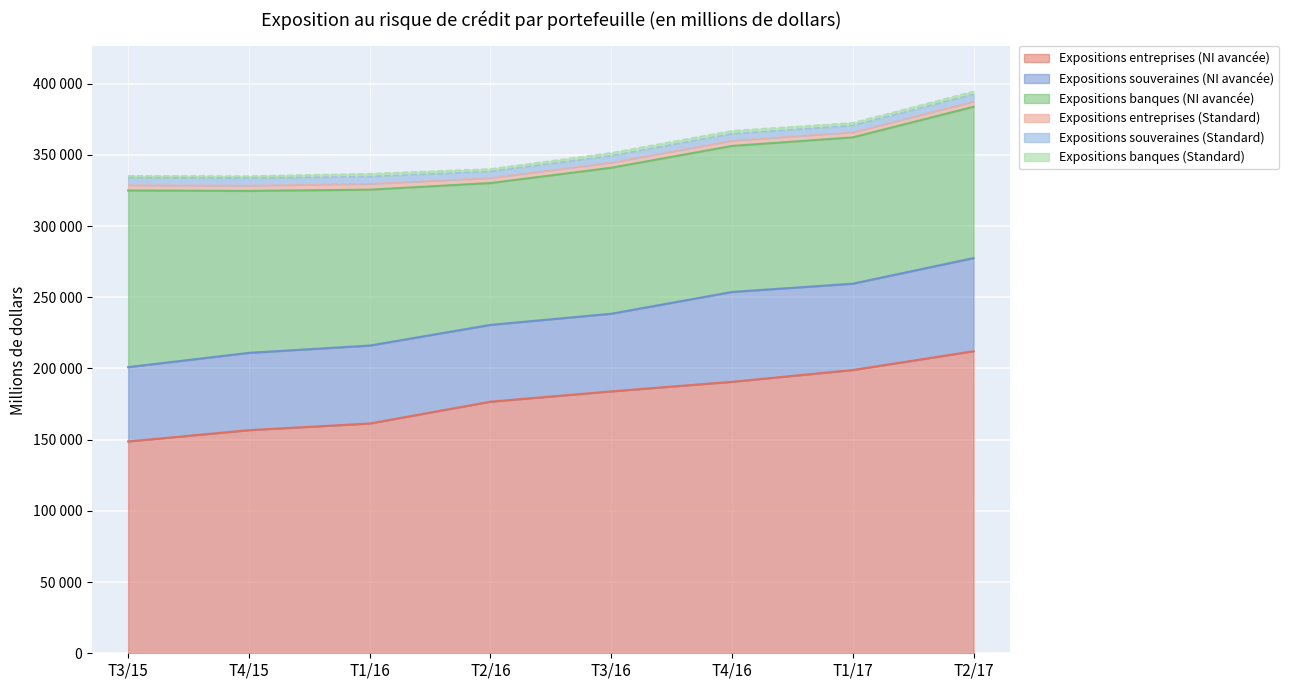

Rank the categories by Expositions souveraines (NI avancée) value from lowest to highest.

T3/15, T2/16, T4/15, T3/16, T1/16, T1/17, T4/16, T2/17